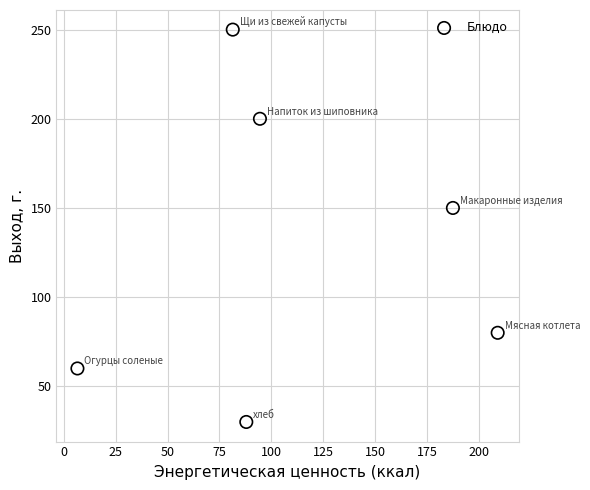

What Y value in the scatter plot is closest to 140?

150